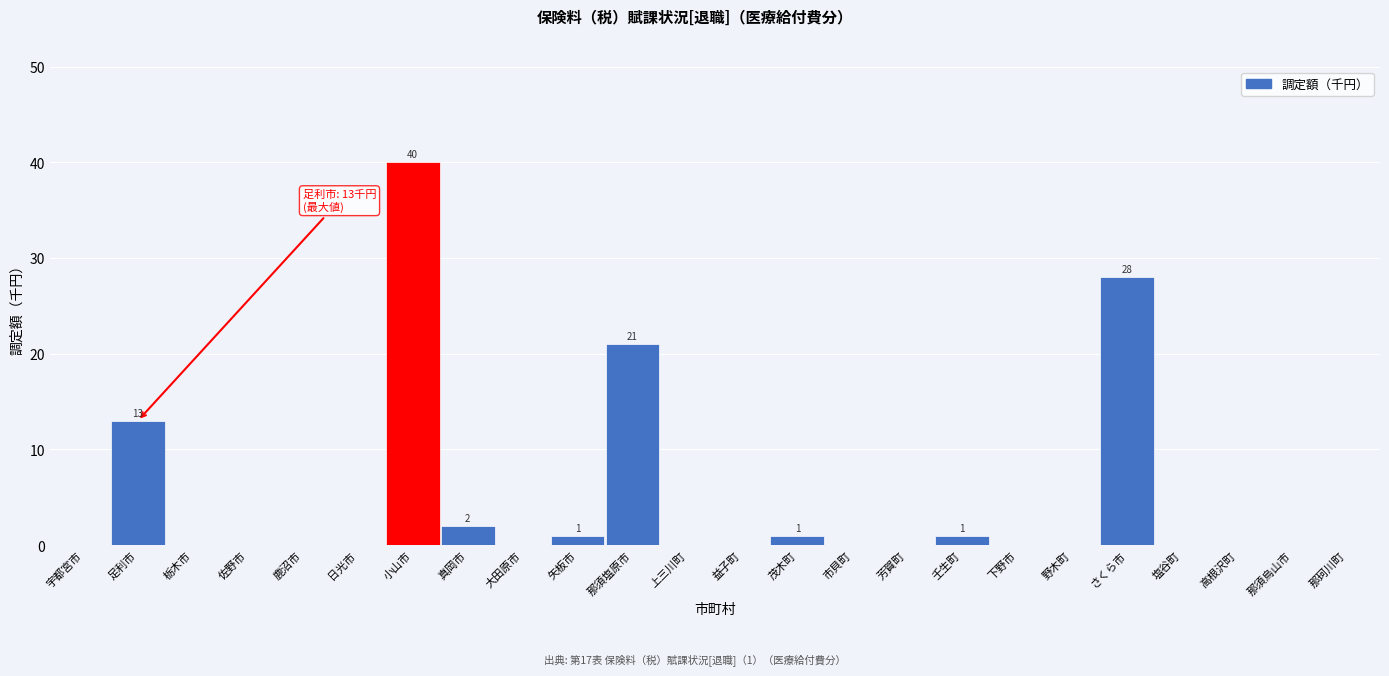

Reading left to right, list all the values displayed in this chart.

宇都宮市=0	足利市=13	栃木市=0	佐野市=0	鹿沼市=0	日光市=0	小山市=40	真岡市=2	大田原市=0	矢板市=1	那須塩原市=21	上三川町=0	益子町=0	茂木町=1	市貝町=0	芳賀町=0	壬生町=1	下野市=0	野木町=0	さくら市=28	塩谷町=0	高根沢町=0	那須烏山市=0	那珂川町=0